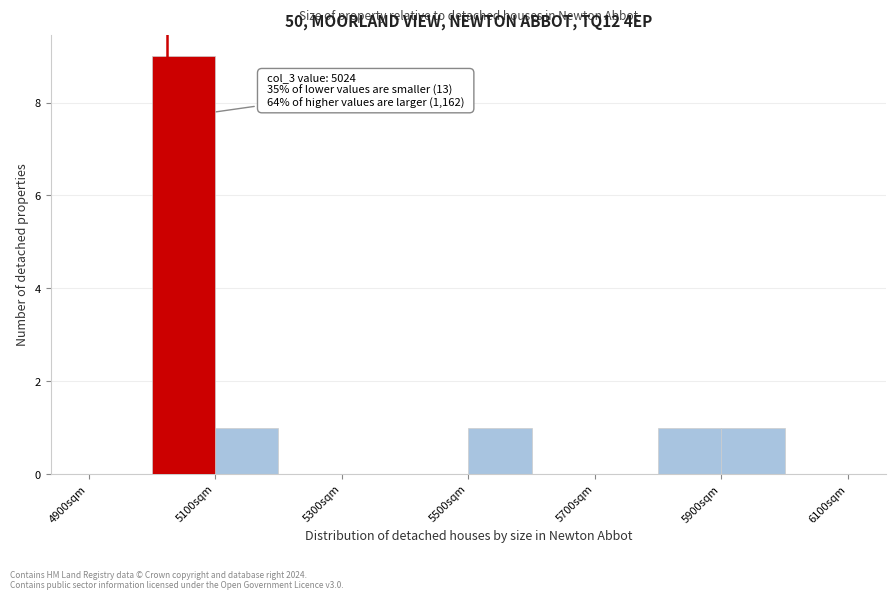

Over which range of the x-axis is the bar tallest?

5000 to 5100